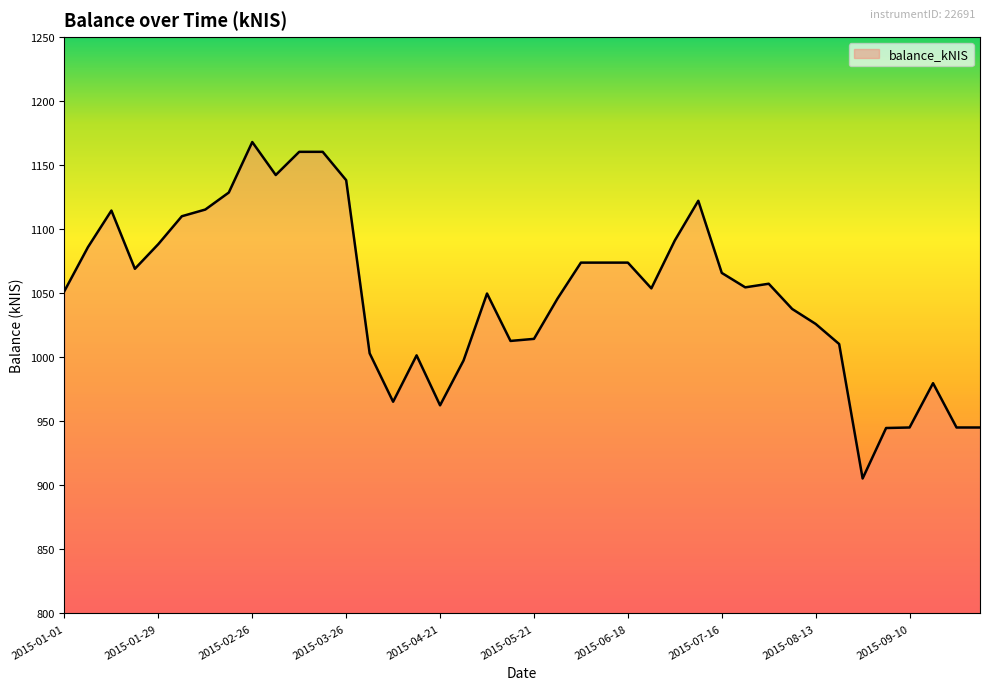

Count the number of values greater than 1054.

20